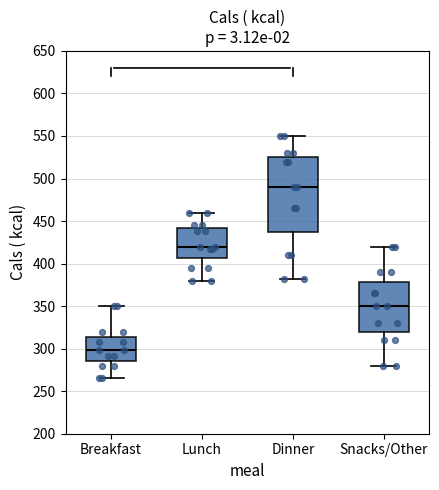

Reading left to right, read every box against the y-axis: the position of its median line, the range the box covers, and the ends of its whiskers. The values are not printed on the chart, so give them approximately, as read against the axis.

Breakfast: median 300, box 285 to 315, whiskers 265 to 350
Lunch: median 420, box 405 to 440, whiskers 380 to 460
Dinner: median 490, box 440 to 525, whiskers 380 to 550
Snacks/Other: median 350, box 320 to 380, whiskers 280 to 420